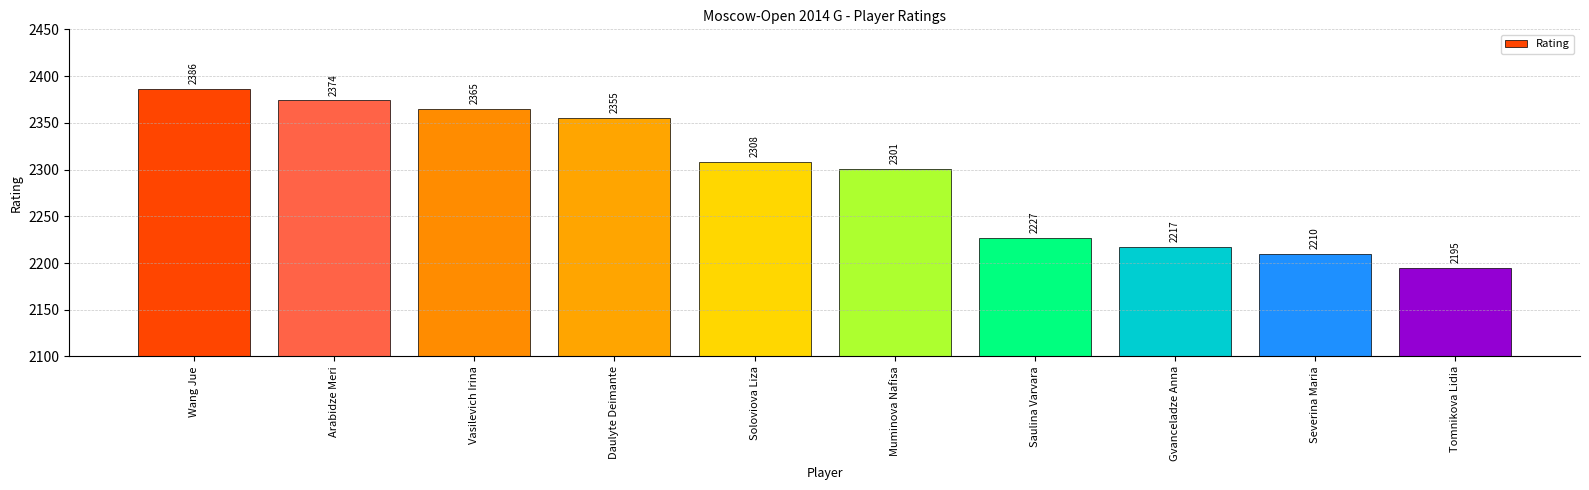

What position from the left is Muminova Nafisa?

6